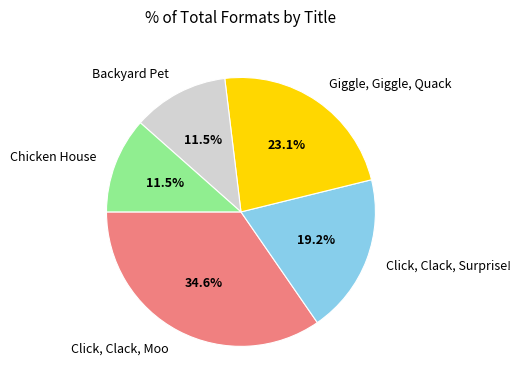

Which category has the biggest portion of the pie?

Click, Clack, Moo